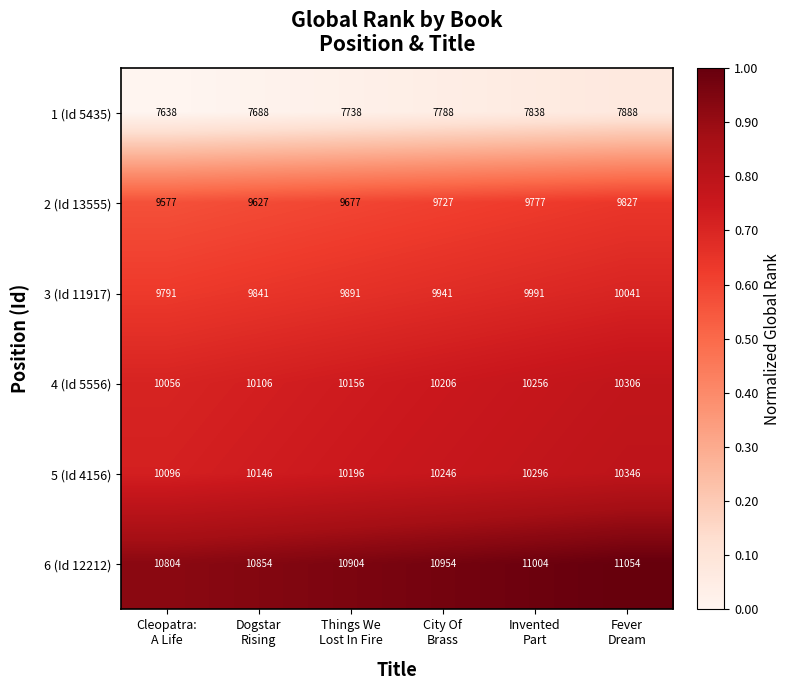

Rank the series by their maximum value, from highest to lowest.

6 (Id 12212), 5 (Id 4156), 4 (Id 5556), 3 (Id 11917), 2 (Id 13555), 1 (Id 5435)